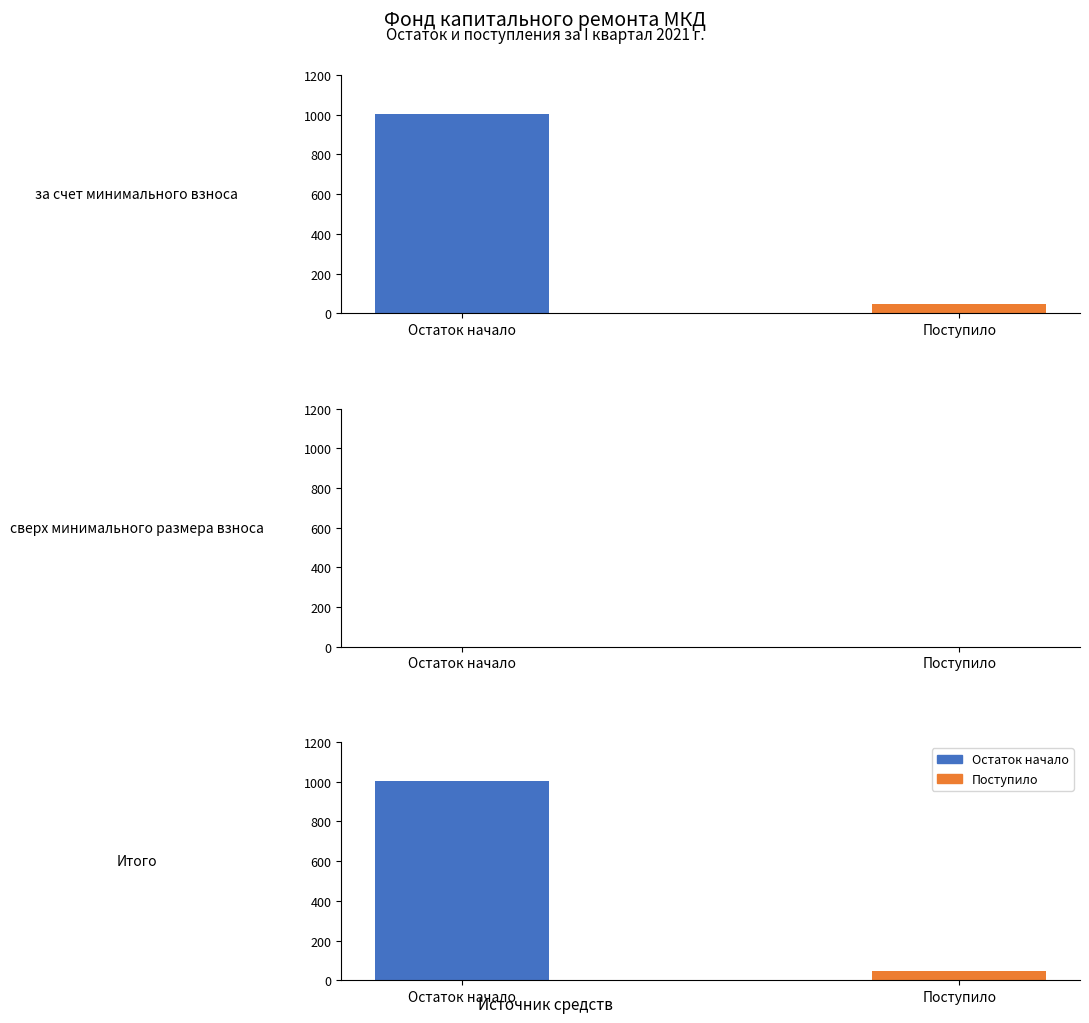

What is the sum of all Поступило values?

88.5